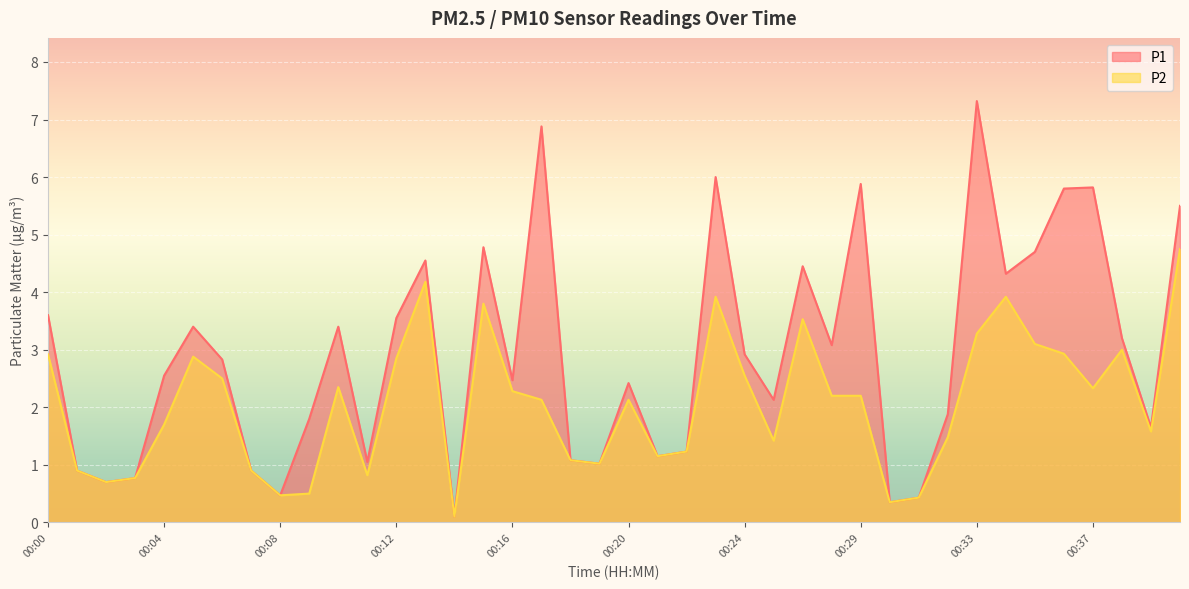

Does the chart display data point markers on the line(s)?

No